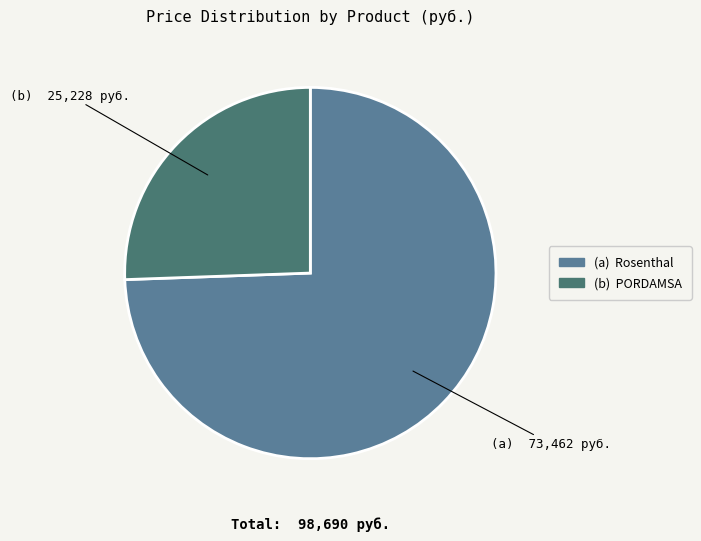

Does any single category account for the majority?

Yes